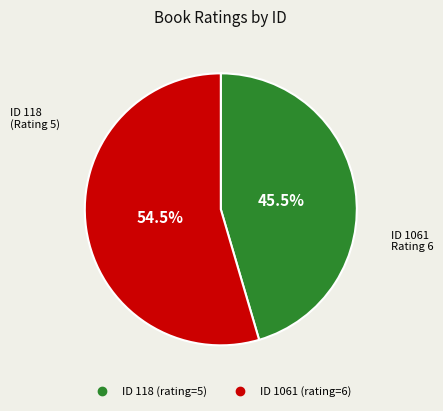

Does any single category account for the majority?

Yes